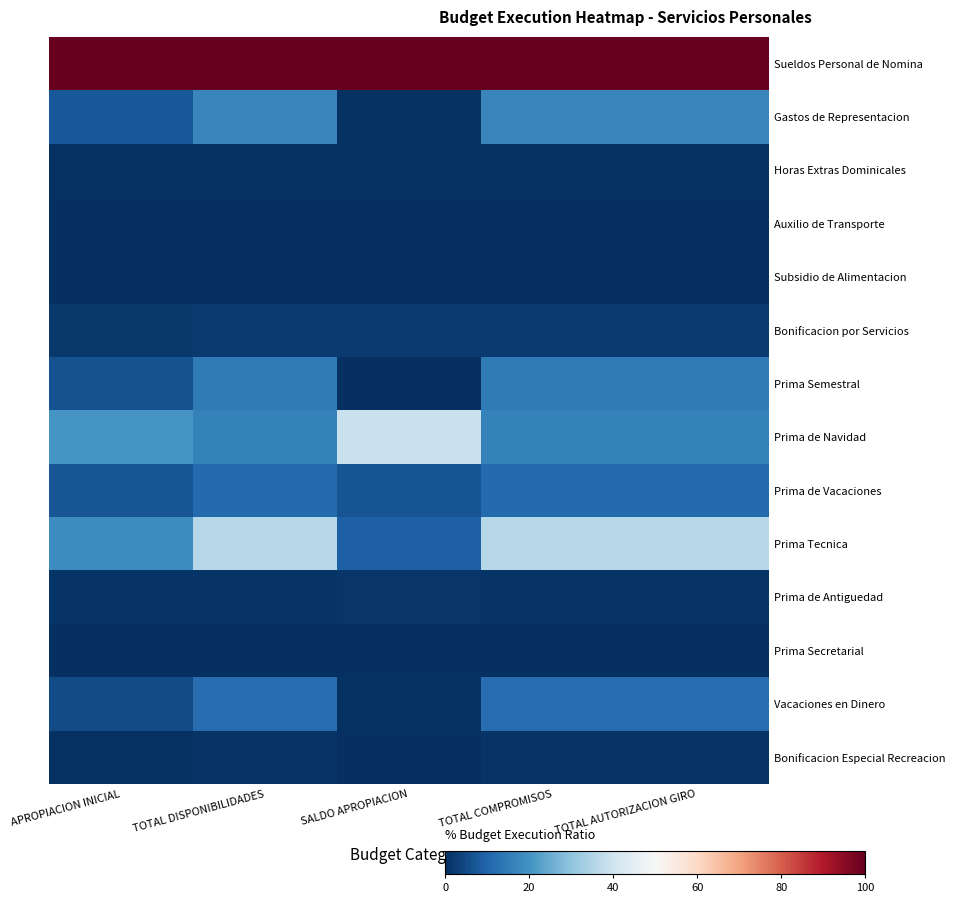

Between TOTAL AUTORIZACION GIRO and APROPIACION INICIAL, which is larger?

TOTAL AUTORIZACION GIRO